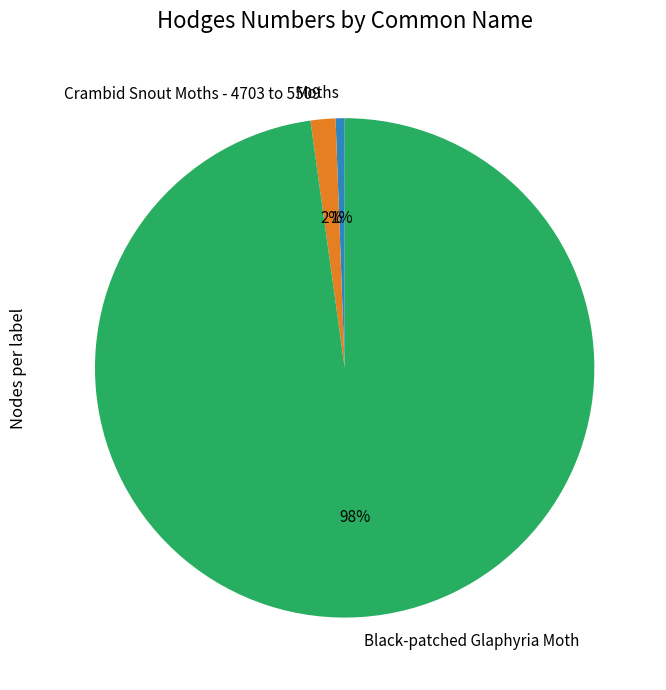

To the nearest percent, what percentage of the pie is Moths?

1%